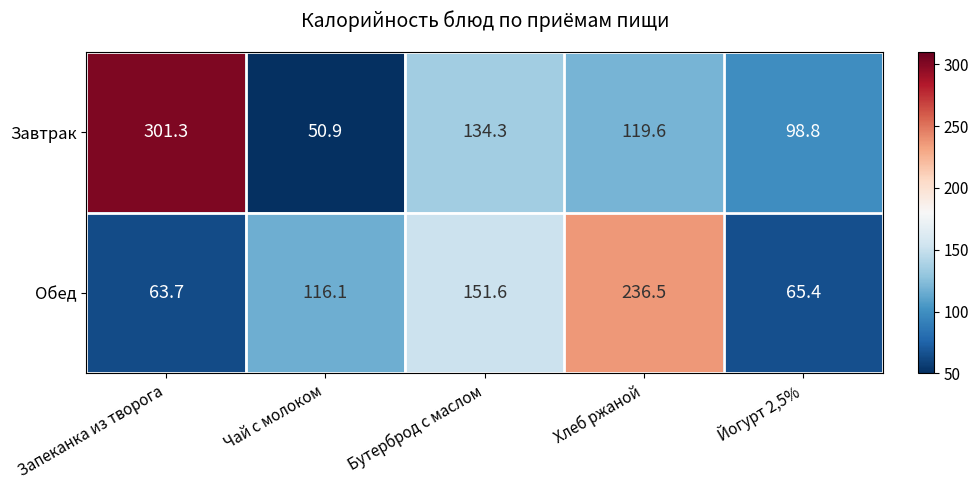

List the series in order of their overall mean, lowest first.

Обед, Завтрак